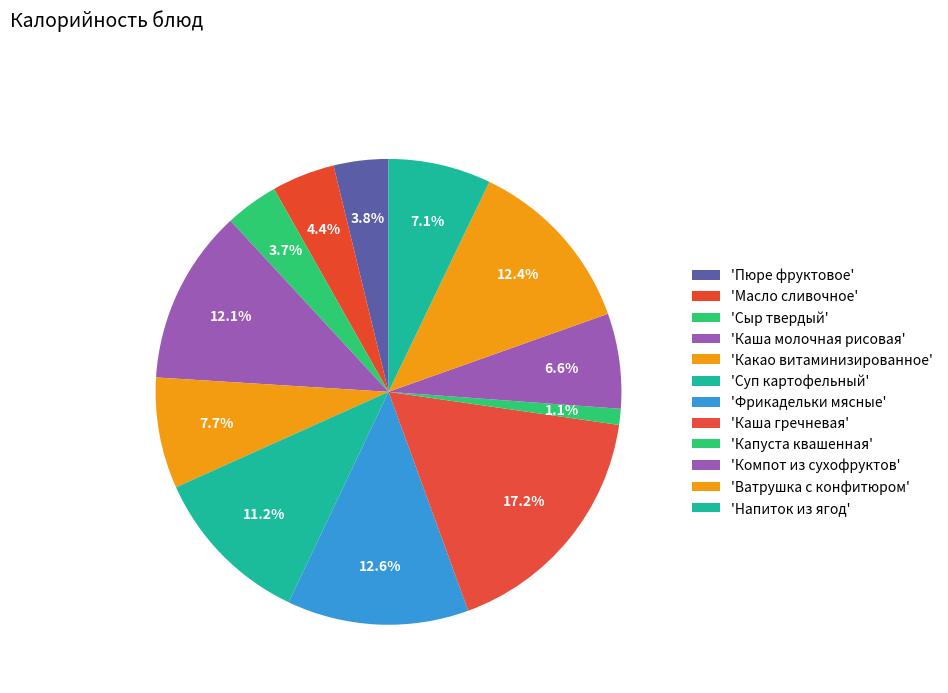

How many segments does this pie chart have?

12